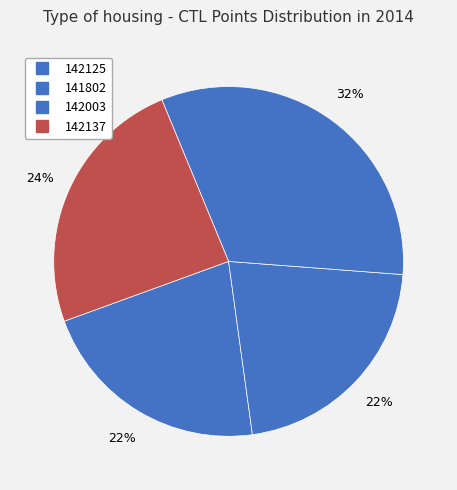

What is the total percentage of 142137 and 142003?

56.8%